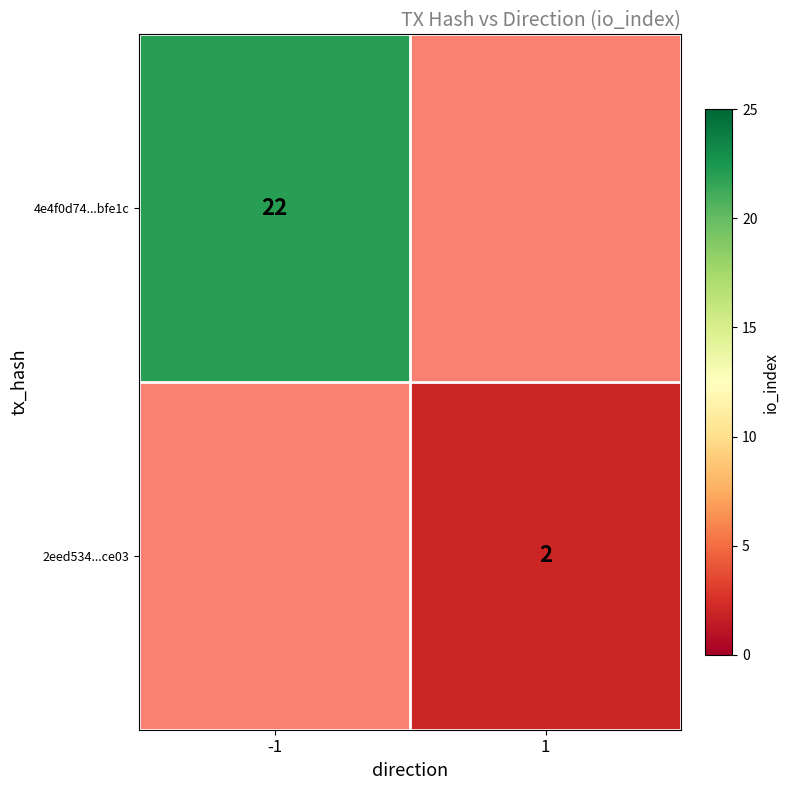

True or false: 2eed534...ce03 has a value of 1.3 at 1.

False